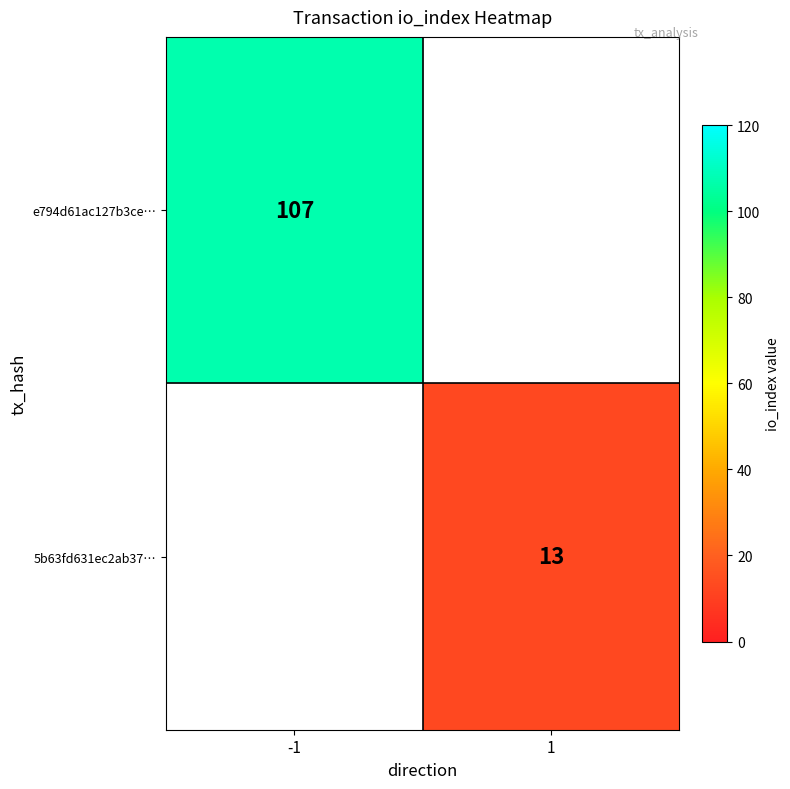

True or false: e794d61ac127b3ce… has a value of 107 at -1.

True